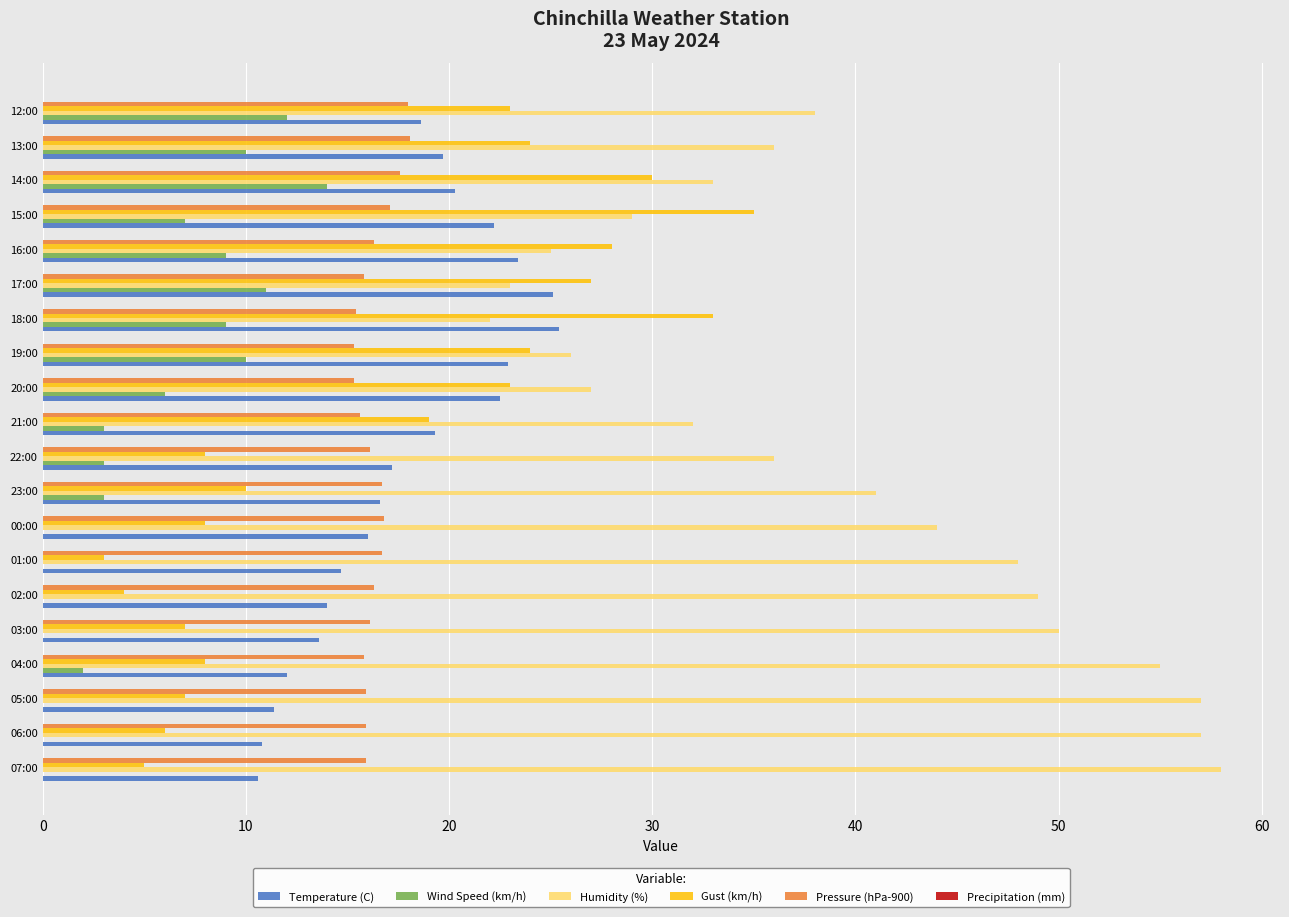

Is it true that Temperature (C) equals 15.7 at 04:00?

False